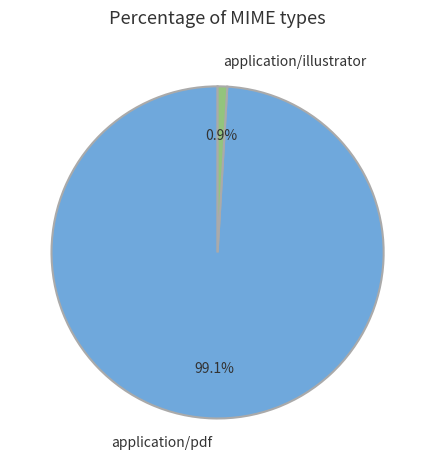

Count the number of slices in the pie.

2